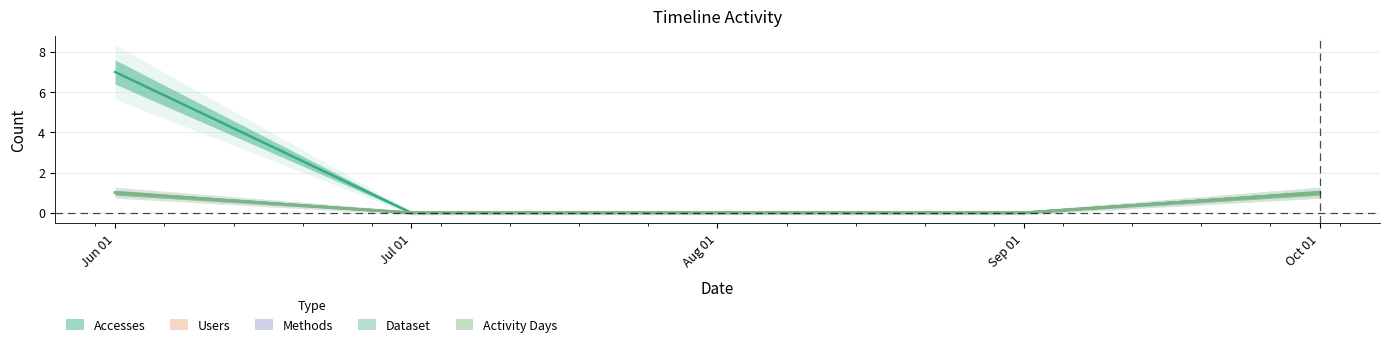

At which category does the chart reach its peak across all series?

Jun 01